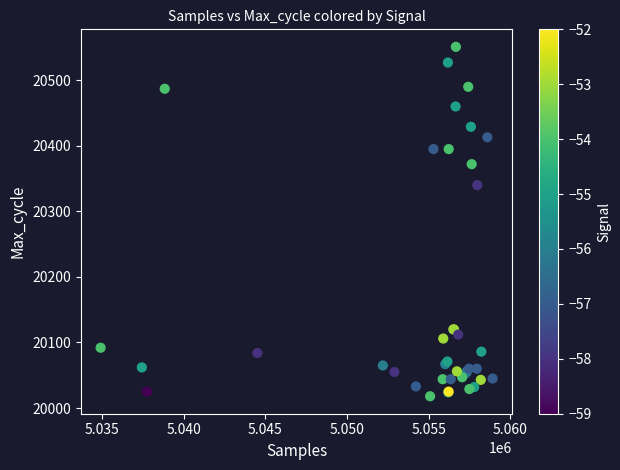

What Y value in the scatter plot is closest to 20284?

20340